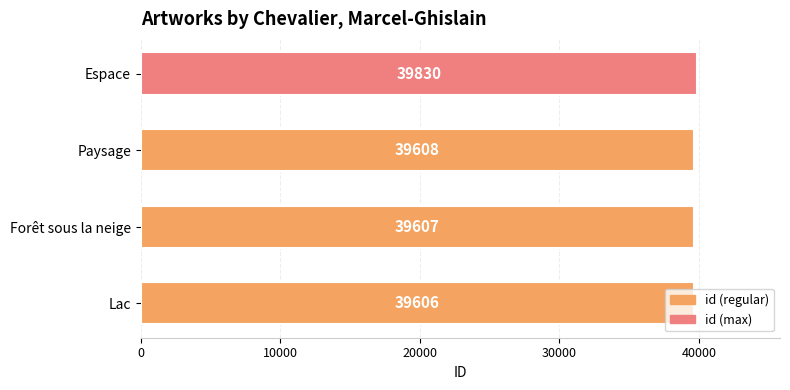

Rank the categories by value from lowest to highest.

Lac, Forêt sous la neige, Paysage, Espace